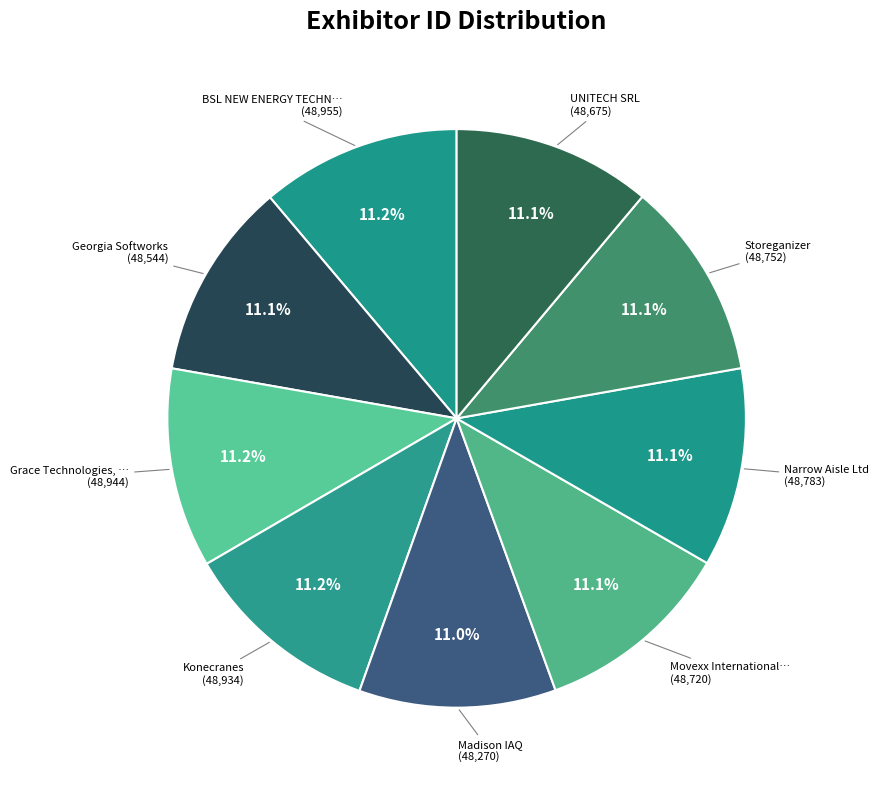

Does any single category account for the majority?

No